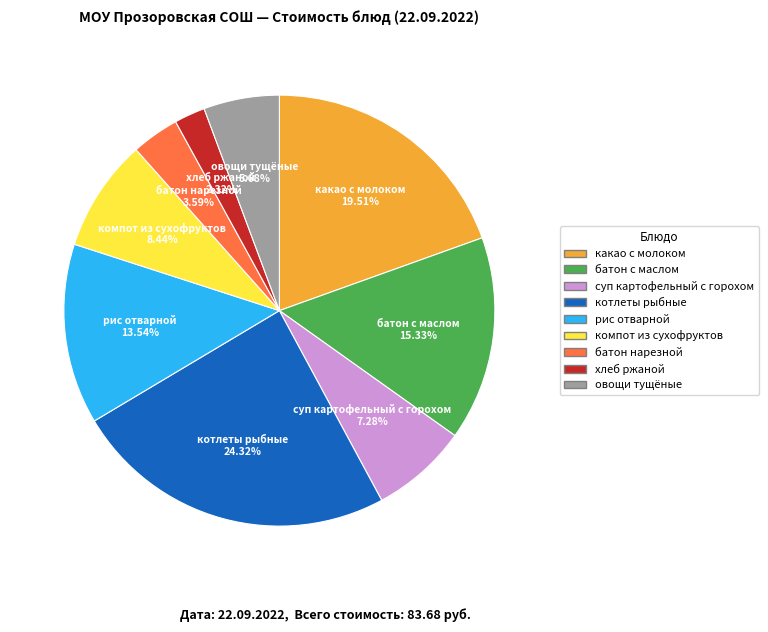

Count the number of slices in the pie.

9